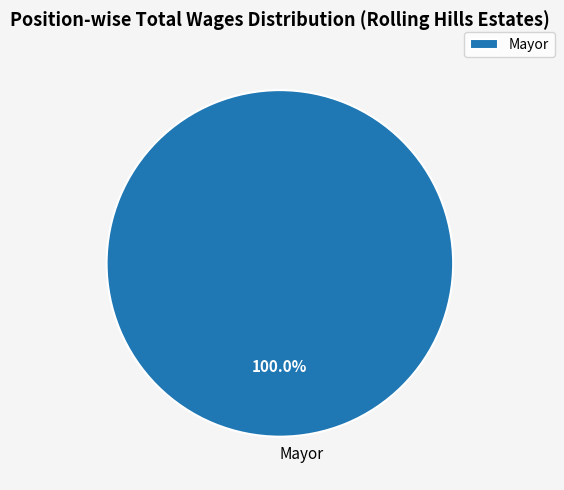

Does Mayor represent more than half of the total?

Yes